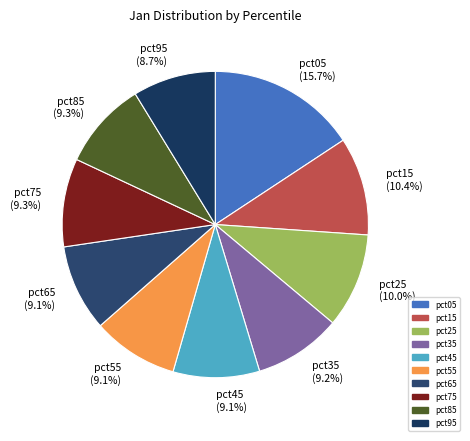

What is the ratio of the value at pct55 to the value at pct45?

1.0